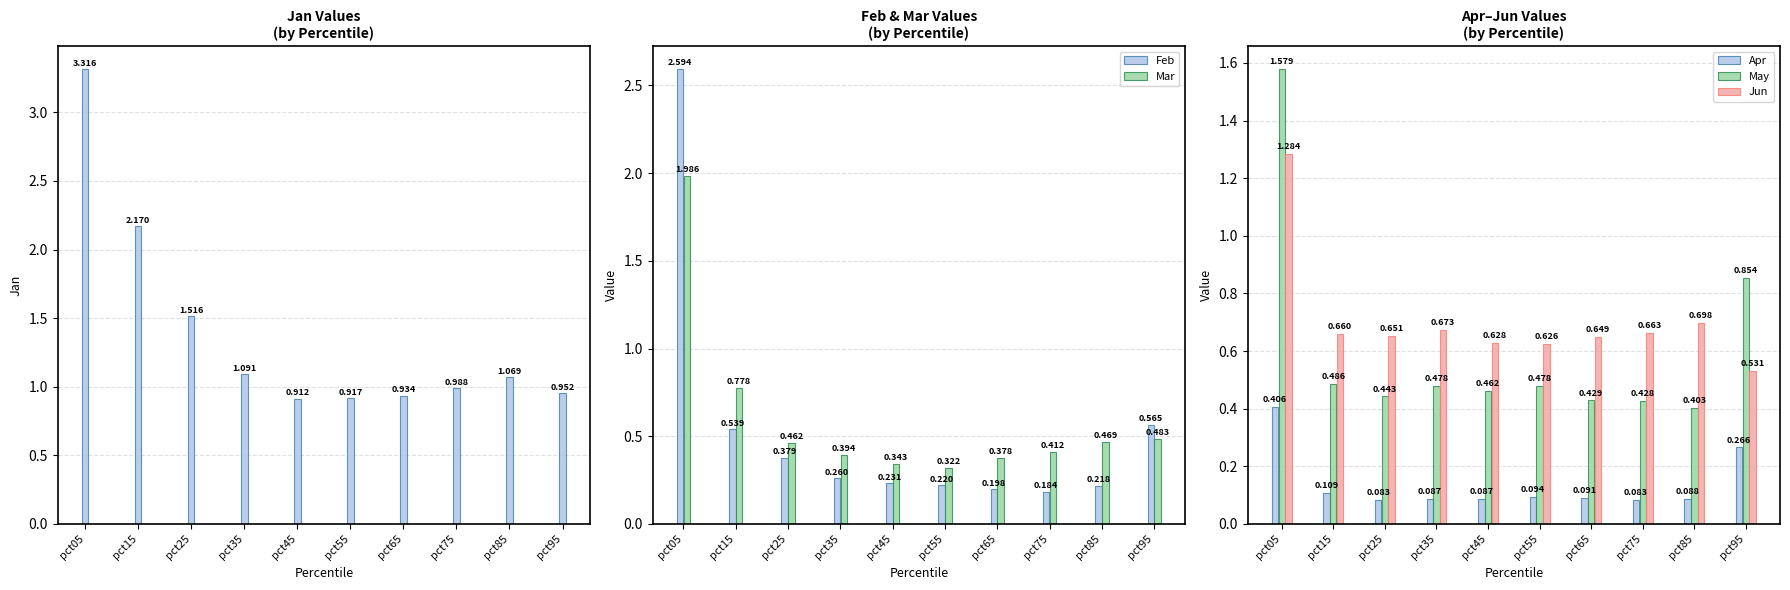

Between pct15 and pct65, which series saw the biggest shift?

Jan